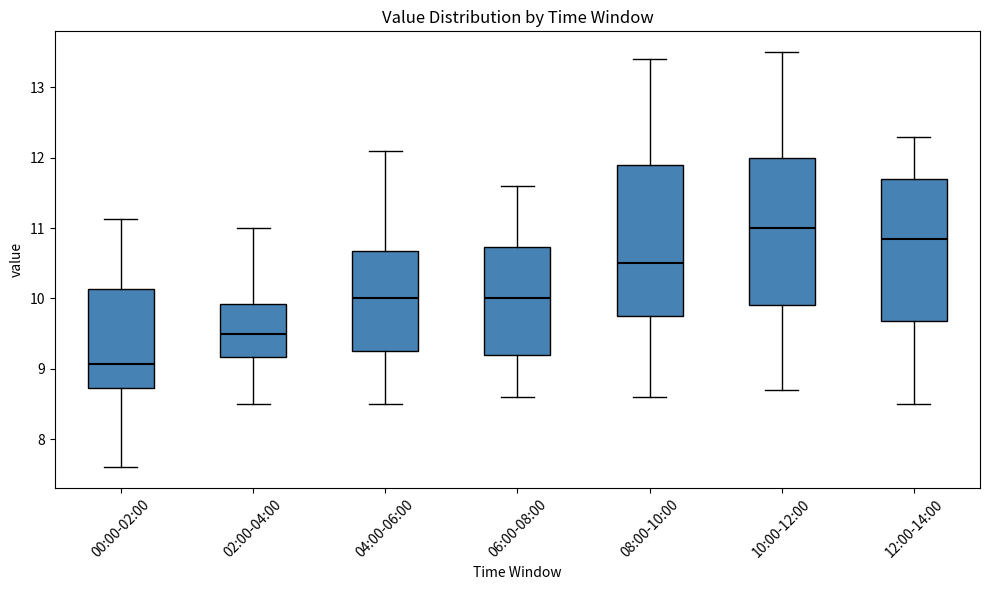

Reading left to right, read every box against the y-axis: the position of its median line, the range the box covers, and the ends of its whiskers. The values are not printed on the chart, so give them approximately, as read against the axis.

00:00-02:00: median 9.1, box 8.7 to 10.1, whiskers 7.6 to 11.1
02:00-04:00: median 9.5, box 9.2 to 9.9, whiskers 8.5 to 11.0
04:00-06:00: median 10.0, box 9.3 to 10.7, whiskers 8.5 to 12.1
06:00-08:00: median 10.0, box 9.2 to 10.7, whiskers 8.6 to 11.6
08:00-10:00: median 10.5, box 9.8 to 11.9, whiskers 8.6 to 13.4
10:00-12:00: median 11.0, box 9.9 to 12.0, whiskers 8.7 to 13.5
12:00-14:00: median 10.9, box 9.7 to 11.7, whiskers 8.5 to 12.3